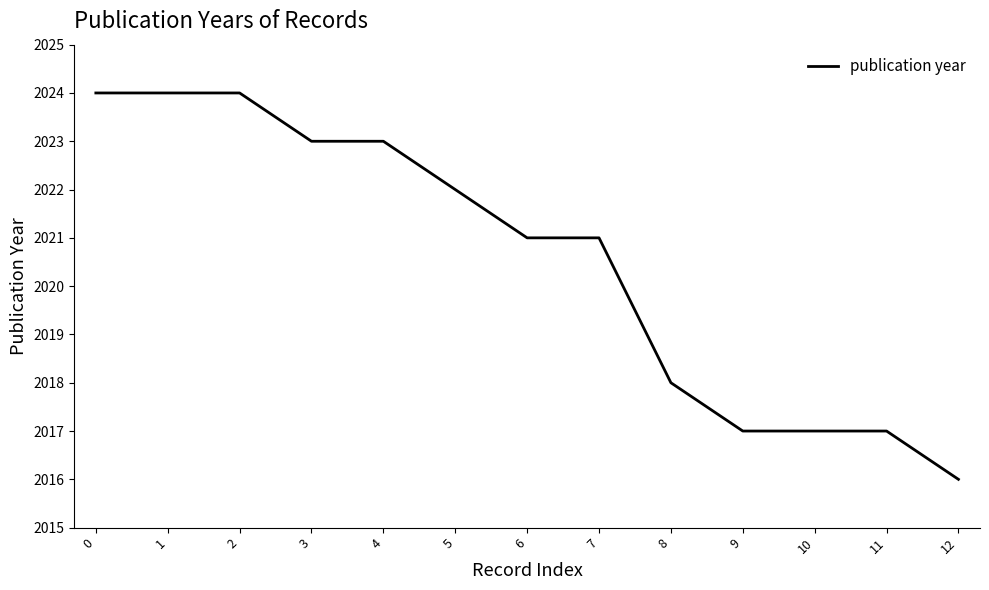

The chart shows a value of 836 at 0. True or false?

False